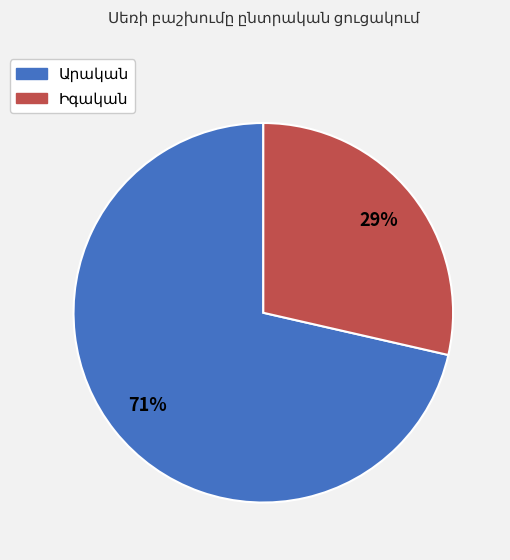

Does any single category account for the majority?

Yes